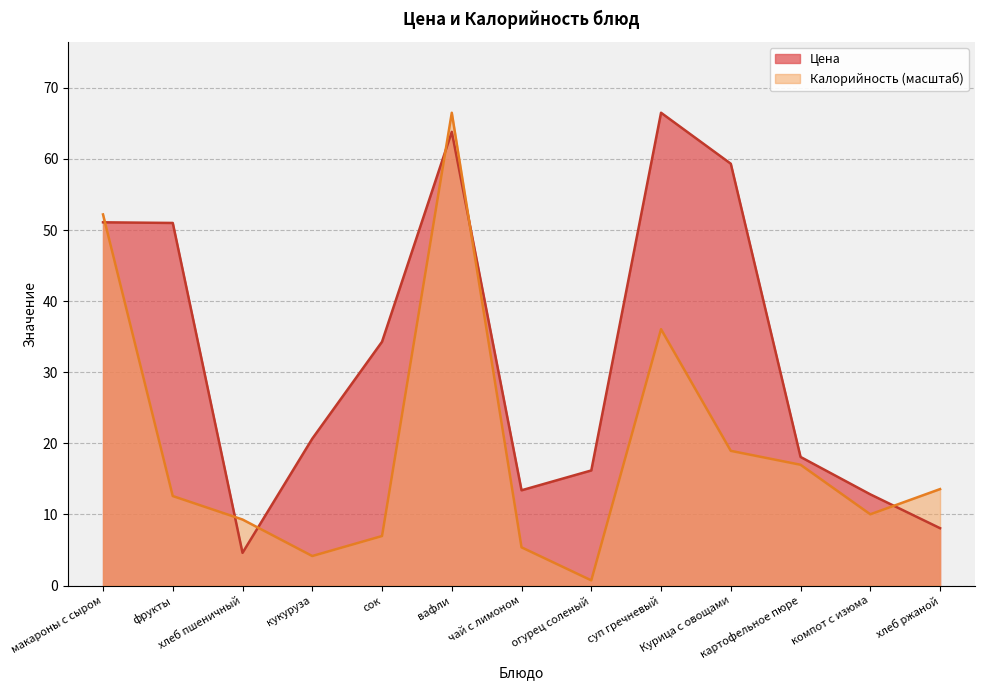

What is the minimum value for Цена?

4.6